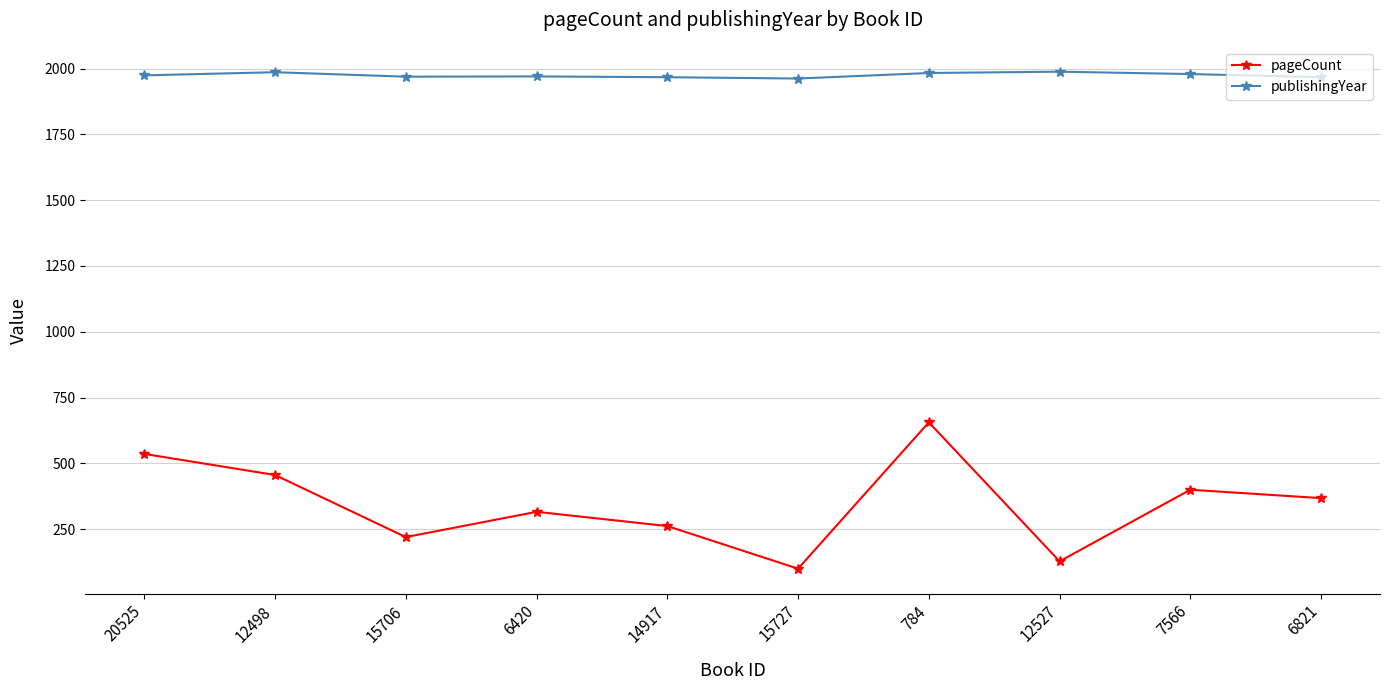

True or false: pageCount and publishingYear intersect in this chart.

False